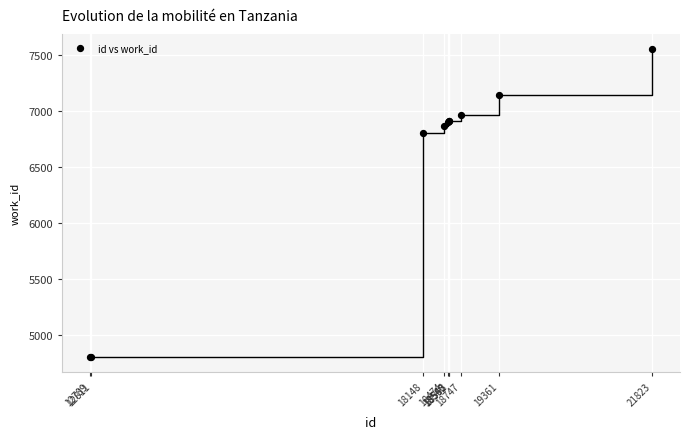

What Y value in the scatter plot is closest to 6174?

6797